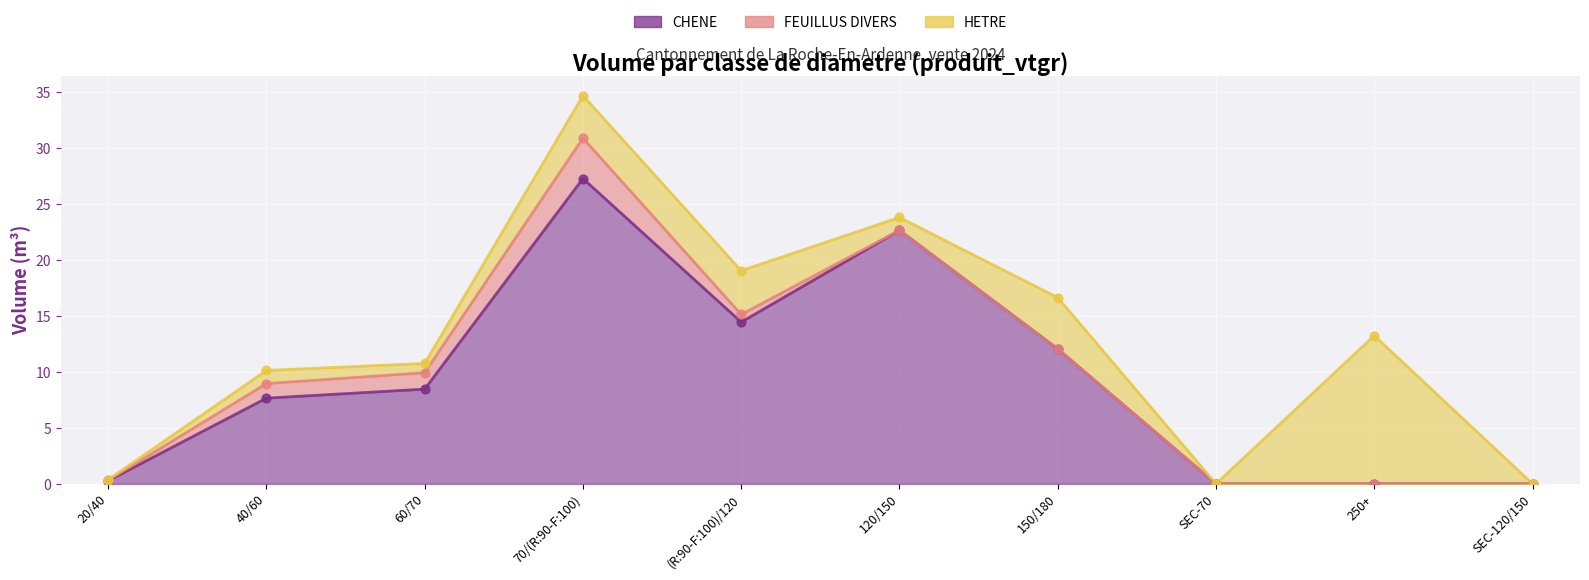

Is the value of CHENE at 150/180 greater than the value of HETRE at 40/60?

Yes